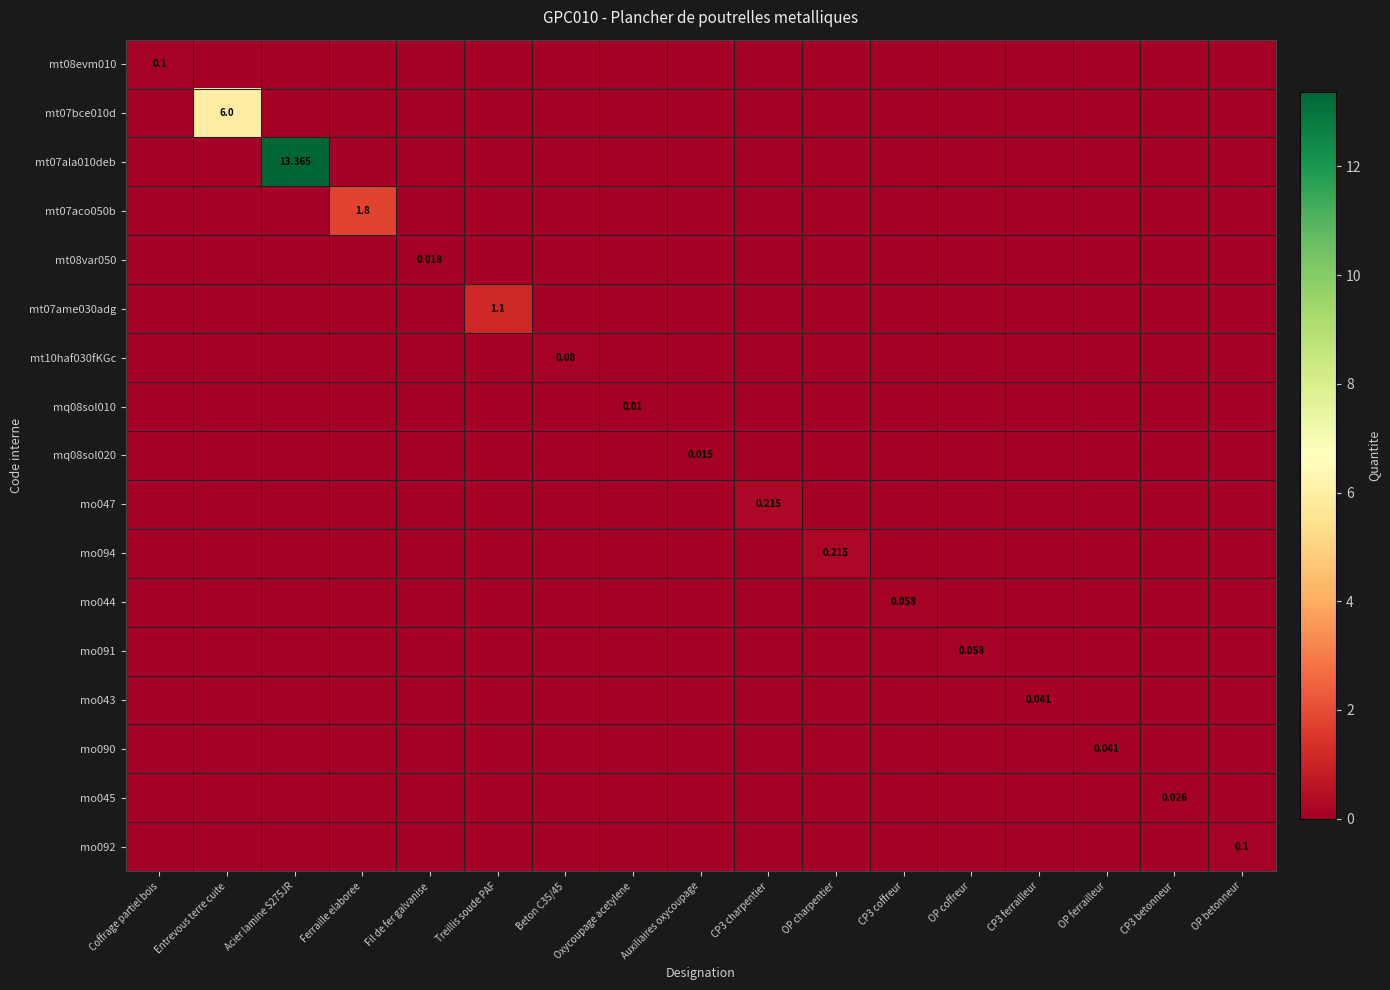

The value of mo044 at Oxycoupage acetylene is 0.0. True or false?

True